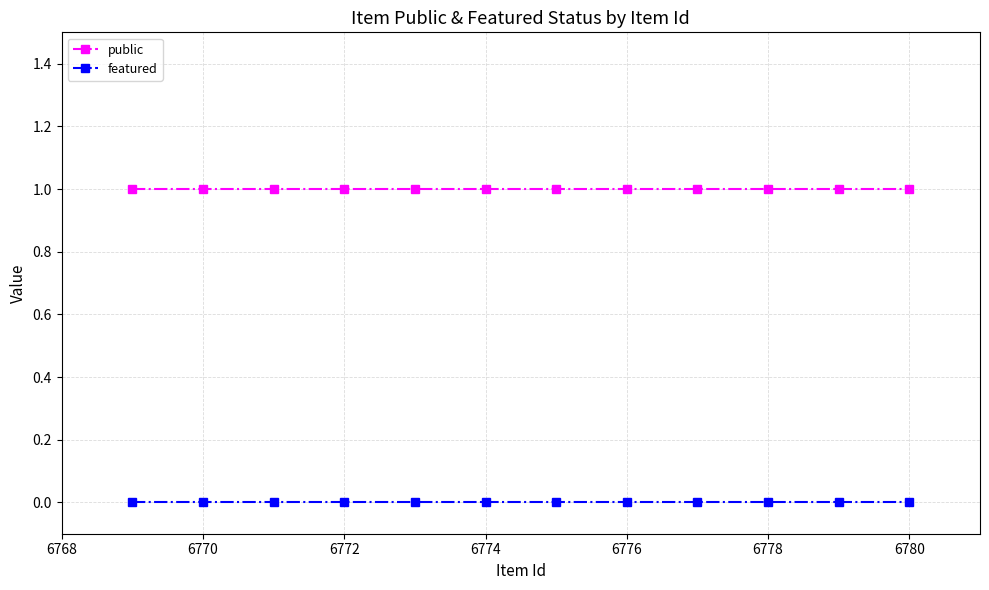

Rank the series by their average value, from highest to lowest.

public, featured